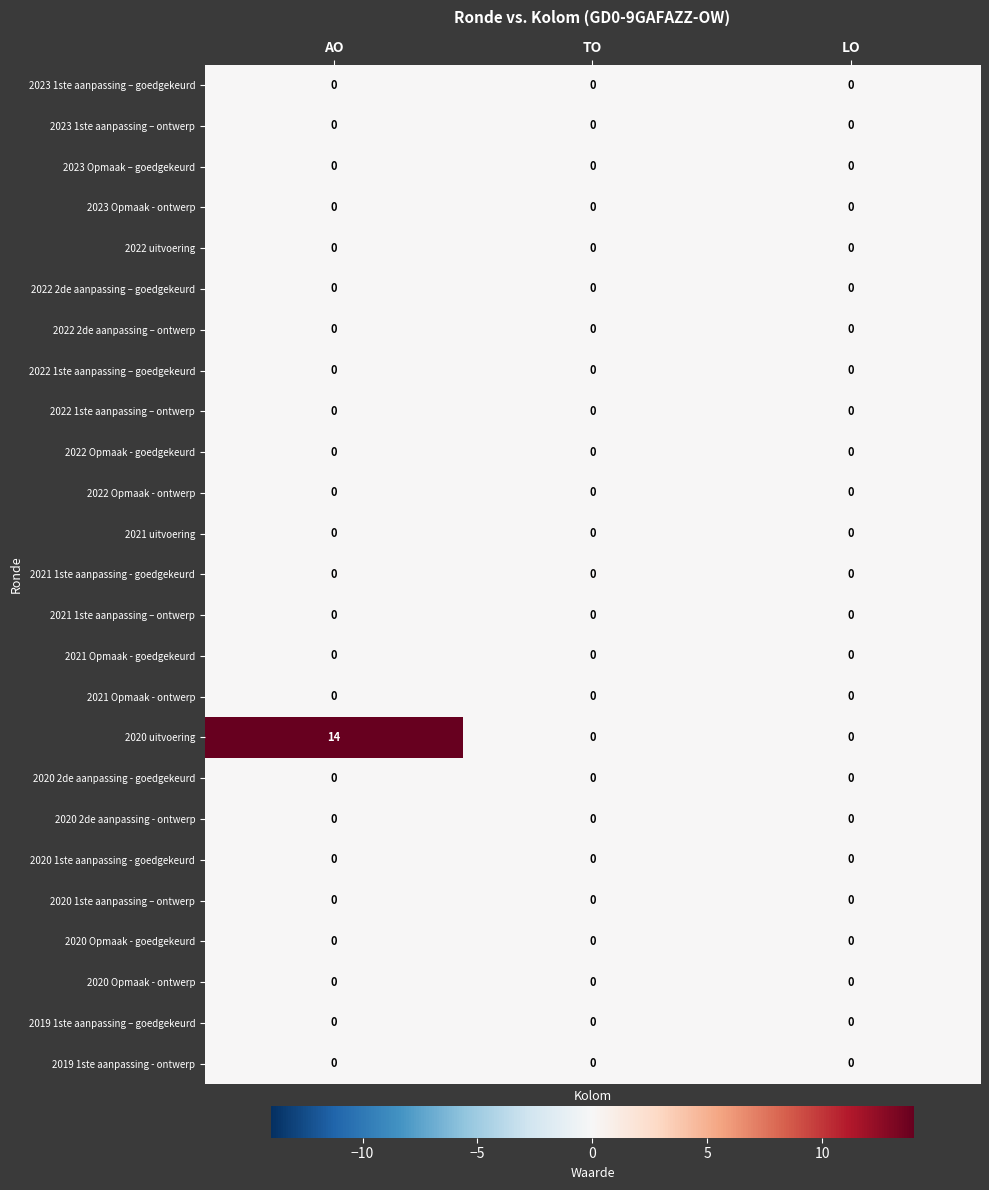

The 2023 Opmaak - ontwerp series shows 0 at TO. True or false?

True